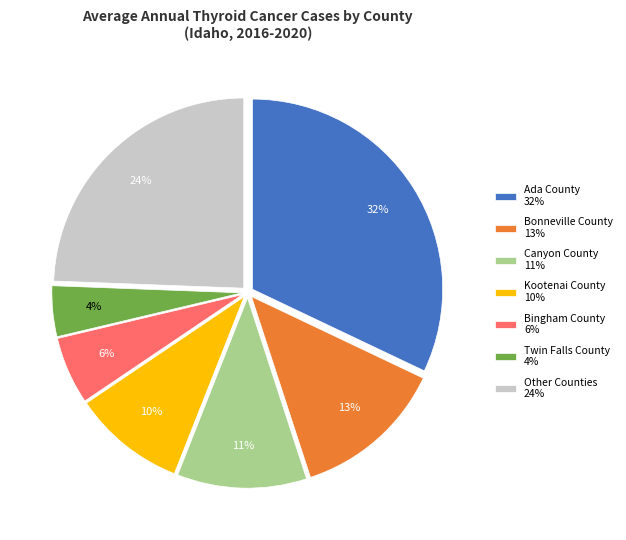

Combined, do Bingham County 6% and Other Counties 24% account for over 50%?

No